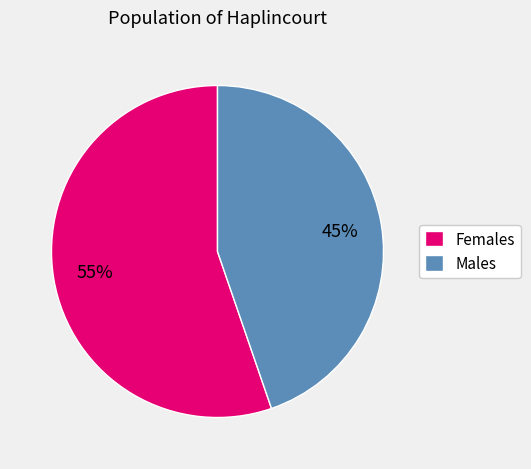

To the nearest percent, what portion does Females represent?

55%